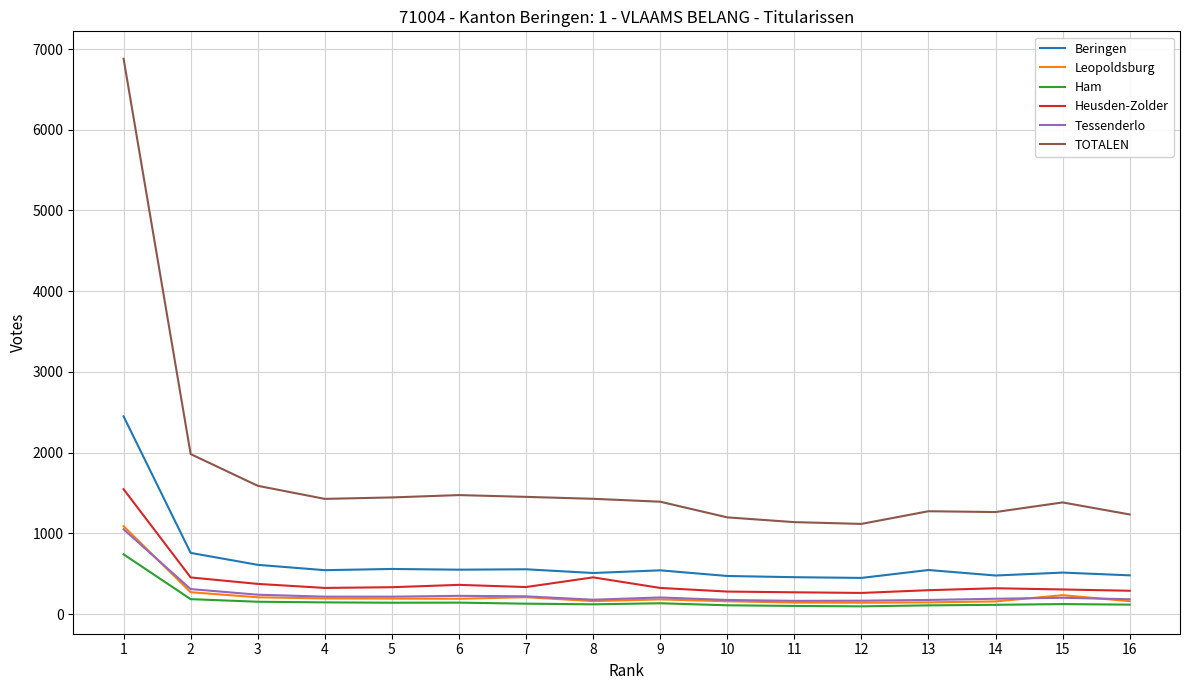

Which series has the widest spread of values?

TOTALEN